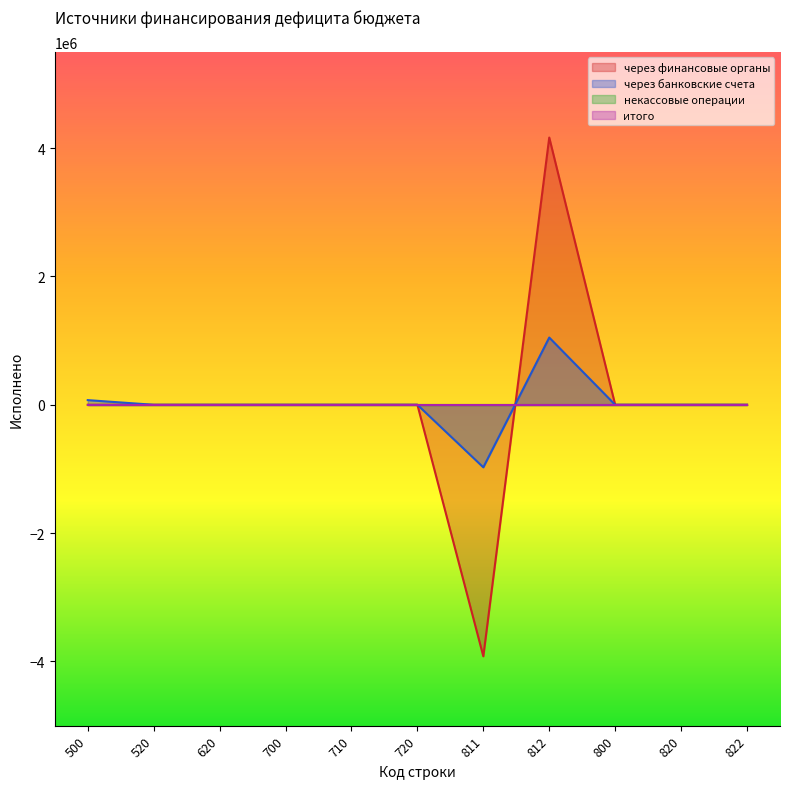

At 720, list the series in order from smallest to largest.

через финансовые органы, через банковские счета